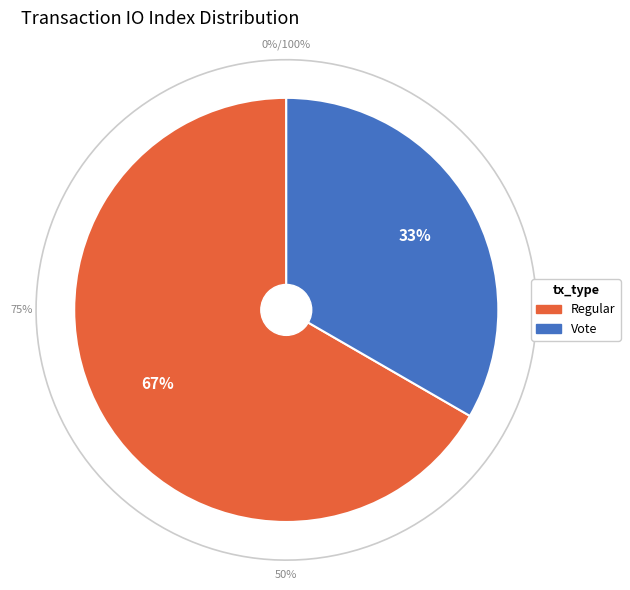

The Vote slice represents 33% of the pie. True or false?

True